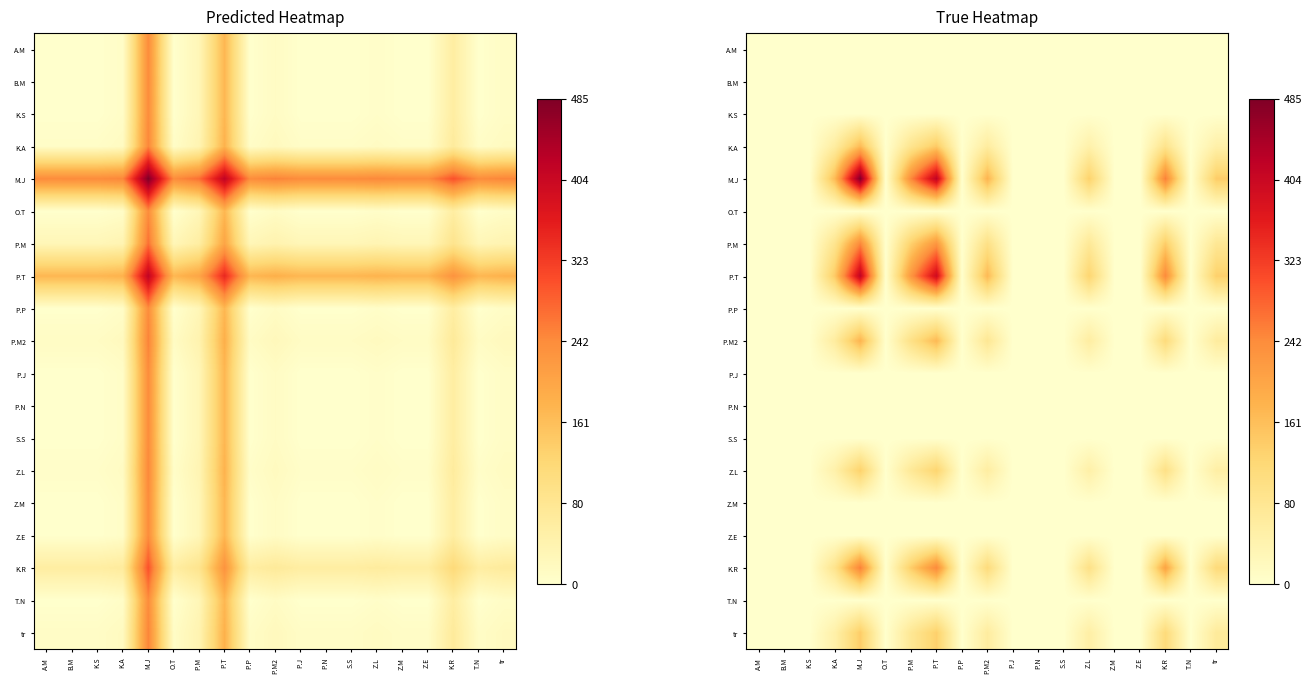

What is the difference between the highest and lowest values at K.A?

168.4